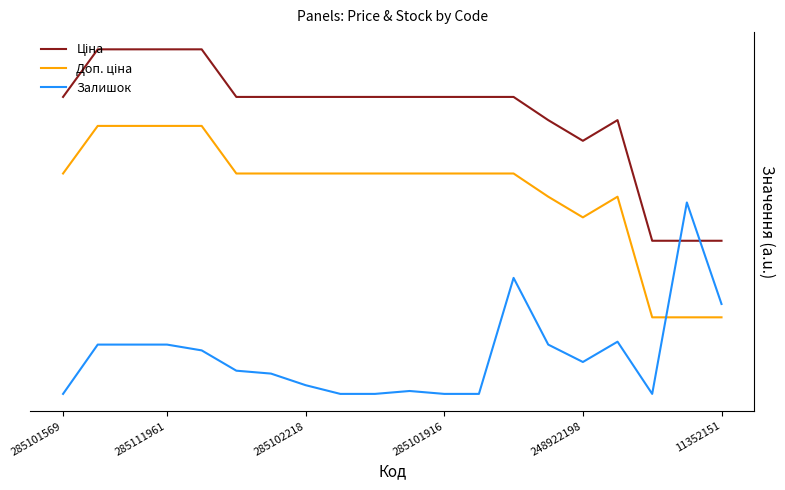

Is this an area chart (filled region under the line)?

No